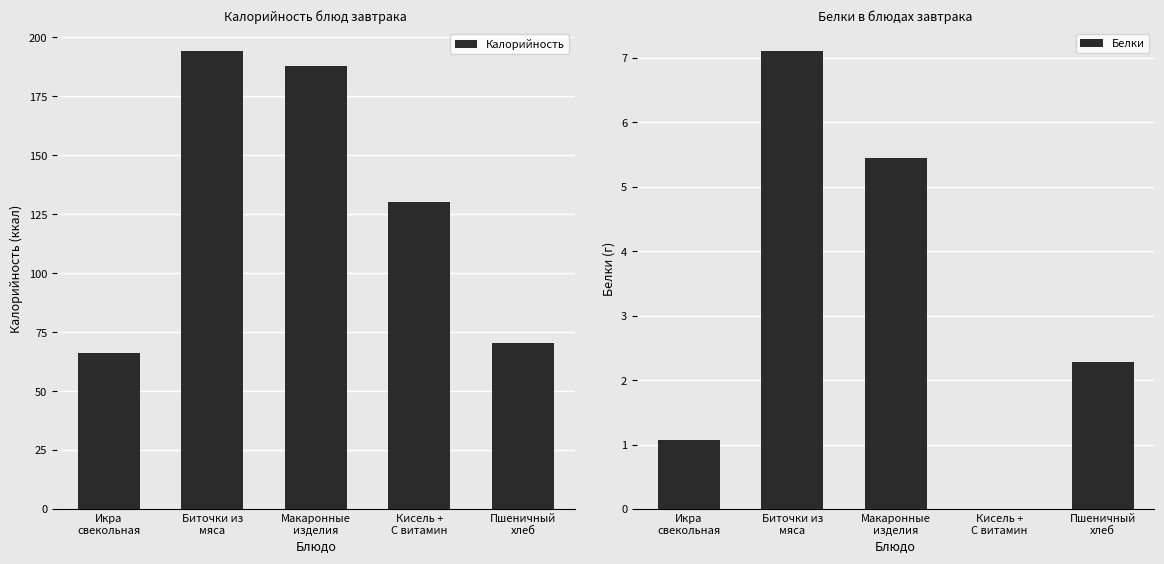

True or false: Белки has a value of 0.0 at Кисель +
С витамин.

True